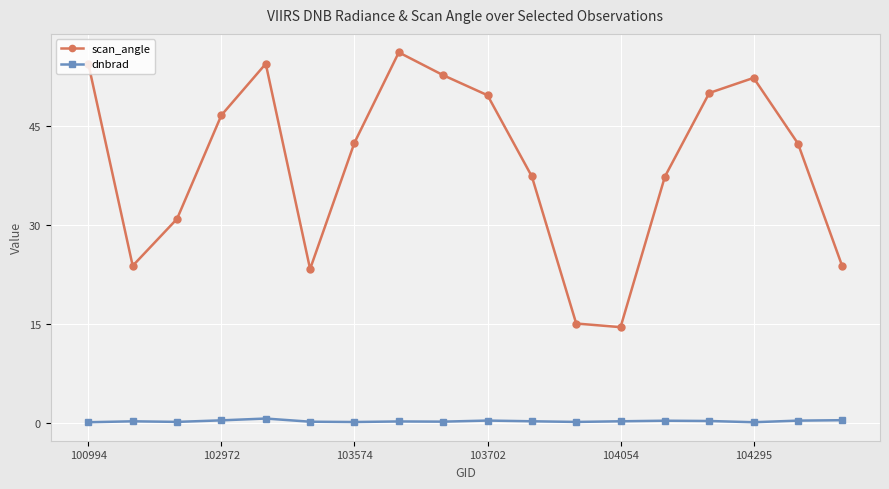

Rank the series by their maximum value, from lowest to highest.

dnbrad, scan_angle